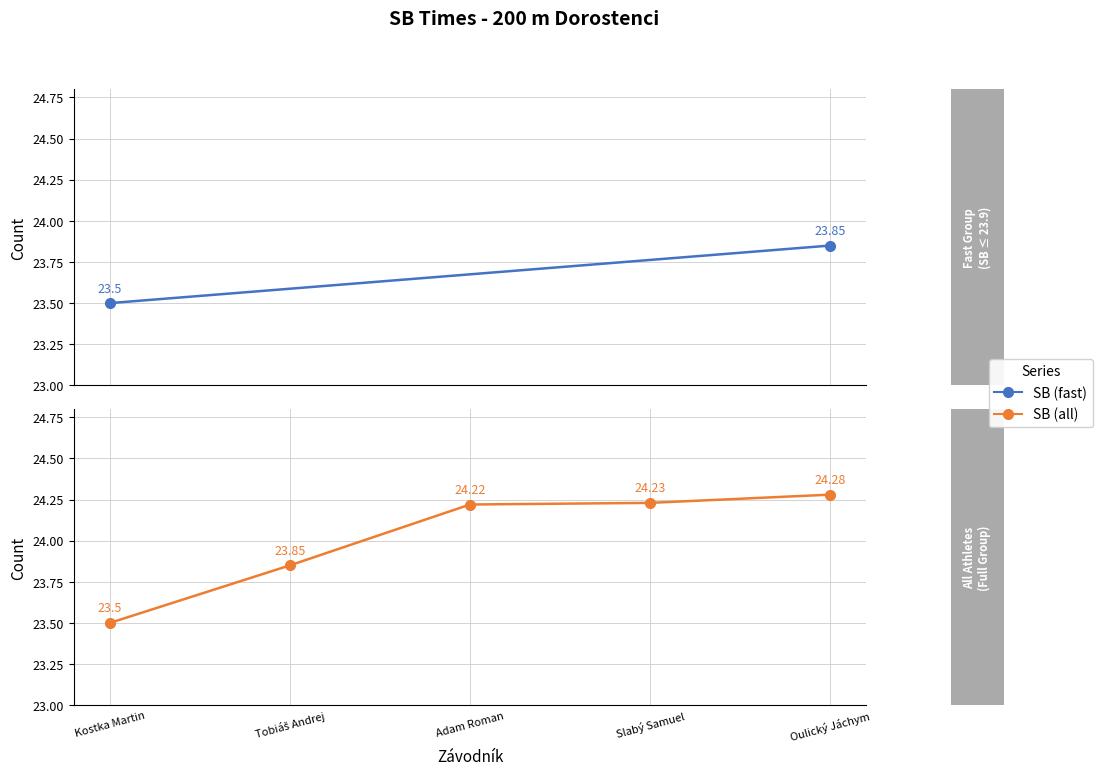

Count the number of categories in the chart.

5